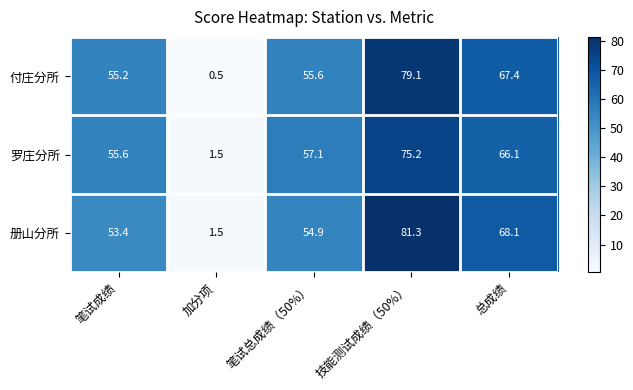

Reading right to left, what are all the values shown in this chart?

付庄分所: 总成绩=67.4	技能测试成绩（50%）=79.1	笔试总成绩（50%）=55.6	加分项=0.5	笔试成绩=55.2
罗庄分所: 总成绩=66.1	技能测试成绩（50%）=75.2	笔试总成绩（50%）=57.1	加分项=1.5	笔试成绩=55.6
册山分所: 总成绩=68.1	技能测试成绩（50%）=81.3	笔试总成绩（50%）=54.9	加分项=1.5	笔试成绩=53.4